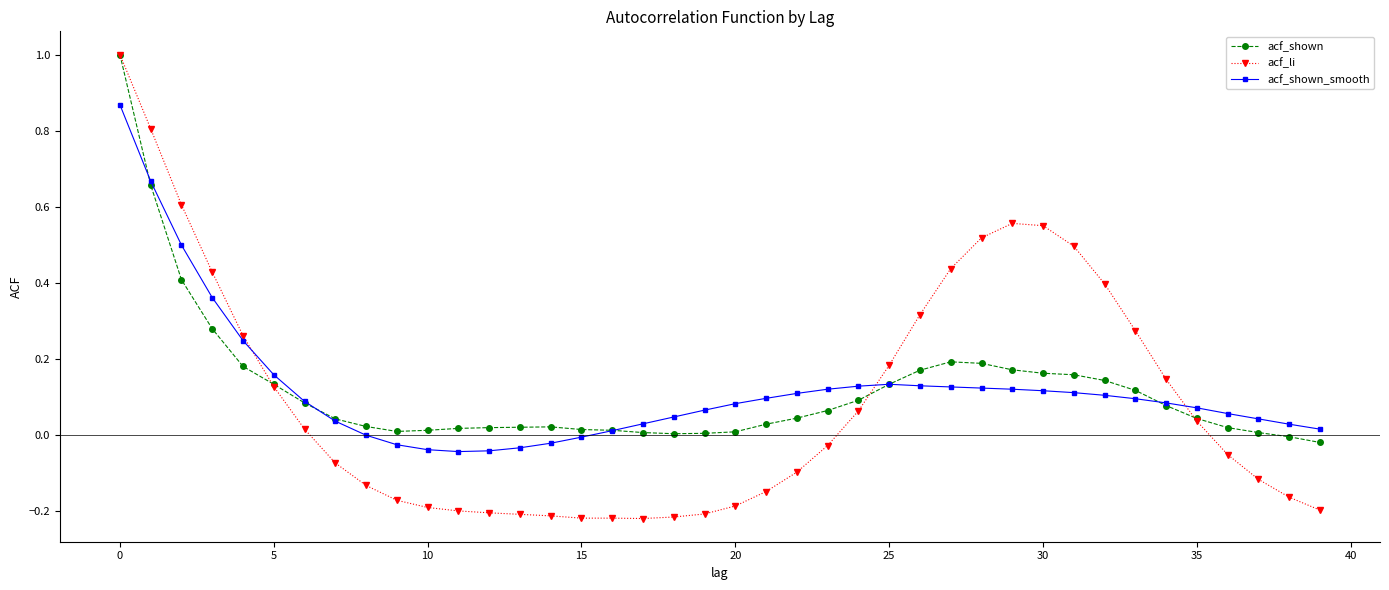

What is the maximum value shown in the chart?

1.0